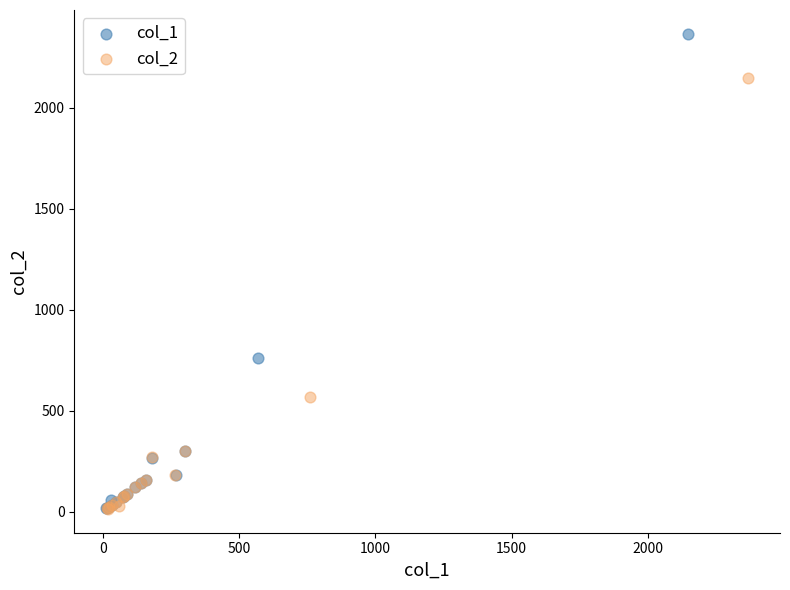

Which series has the largest Y range (max minus min)?

col_1